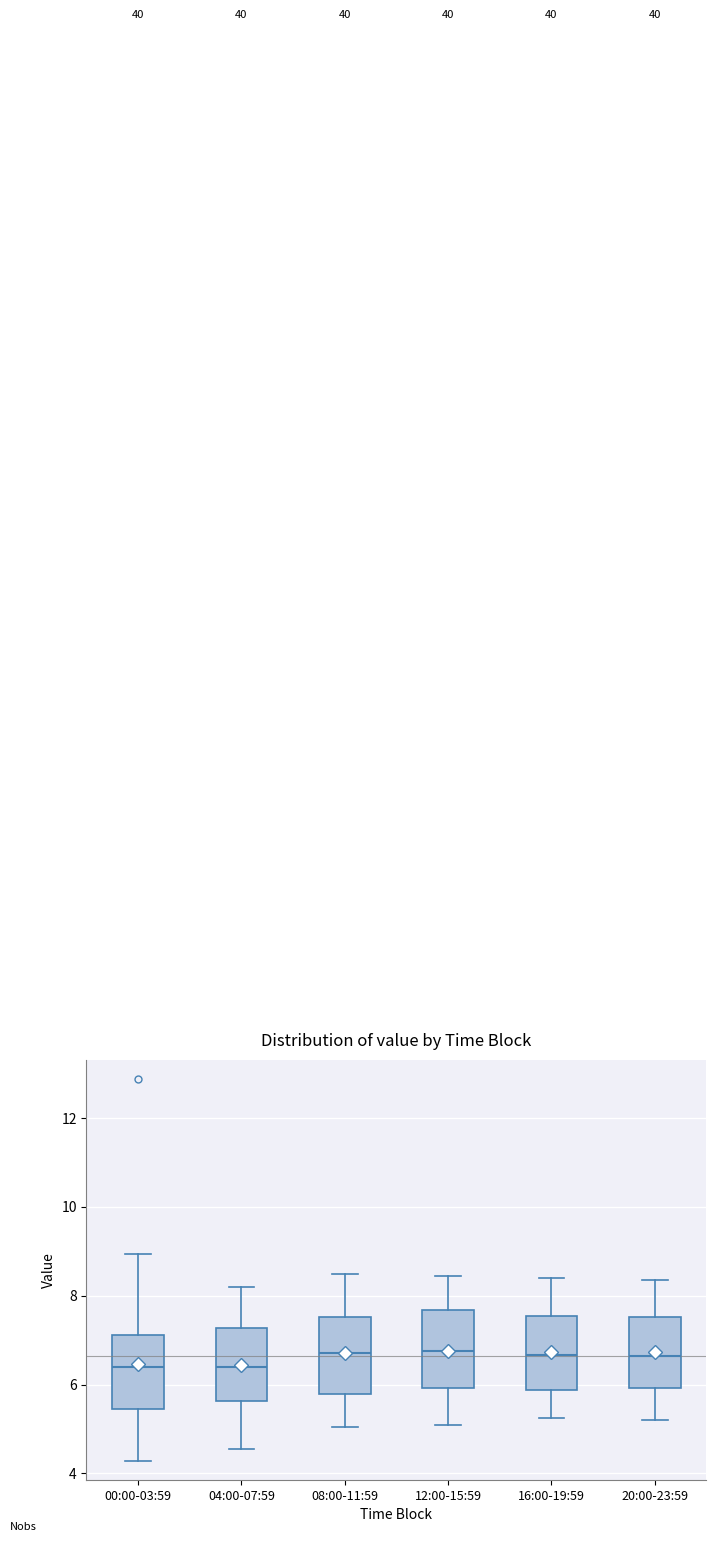

Reading left to right, transcribe this box plot: for each box, give where its median line is, the range the box spans, and where its two whiskers end, as read against the y-axis. The values are not printed on the chart, so give them approximately, as read against the axis.

00:00-03:59: median 6.4, box 5.4 to 7.2, whiskers 4.2 to 9.0
04:00-07:59: median 6.4, box 5.6 to 7.2, whiskers 4.6 to 8.2
08:00-11:59: median 6.8, box 5.8 to 7.6, whiskers 5.0 to 8.6
12:00-15:59: median 6.8, box 6.0 to 7.6, whiskers 5.2 to 8.4
16:00-19:59: median 6.6, box 5.8 to 7.6, whiskers 5.2 to 8.4
20:00-23:59: median 6.6, box 6.0 to 7.6, whiskers 5.2 to 8.4